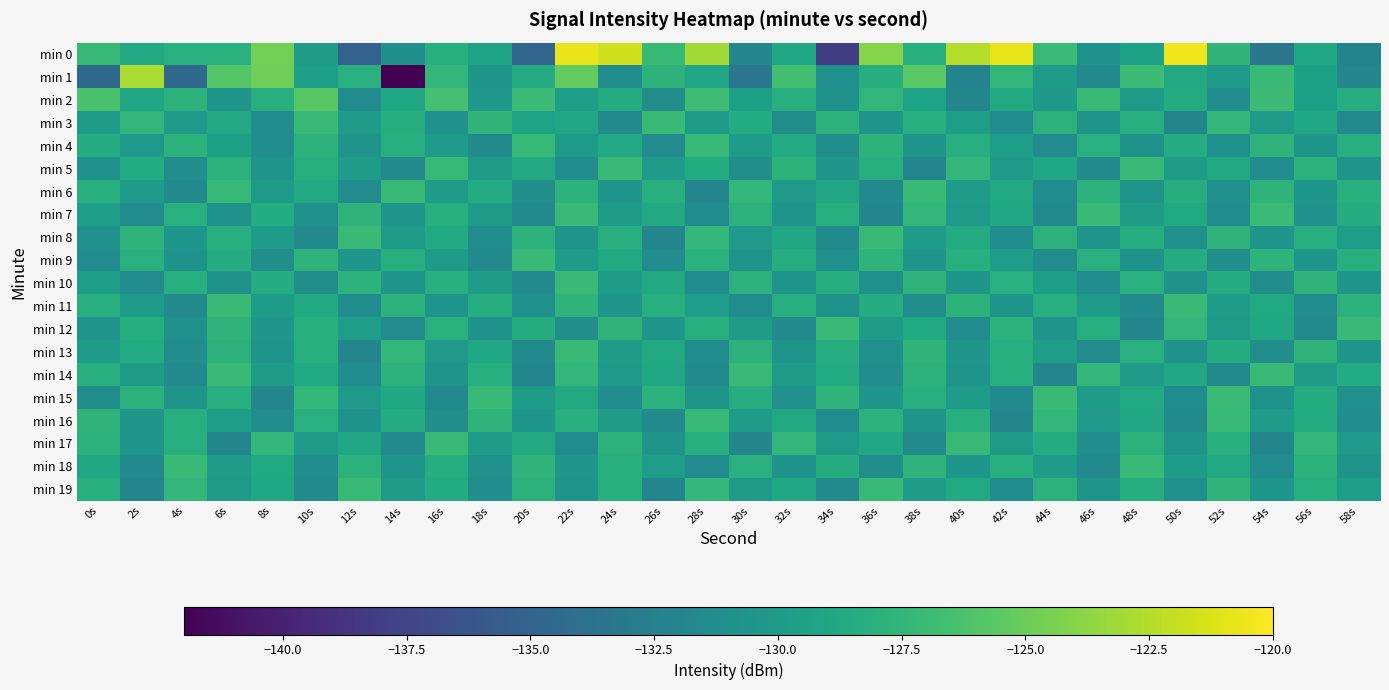

At which category is the sum across all series the highest?

22s